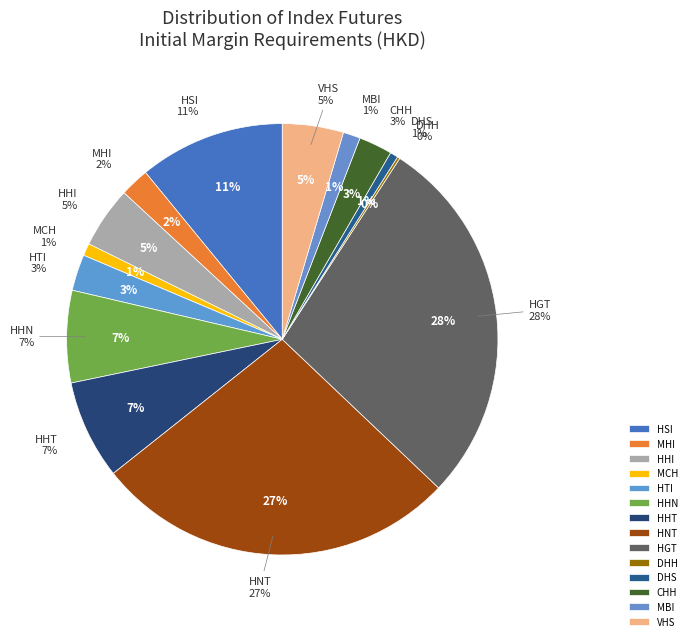

To the nearest percent, what is the combined percentage of HNT and HHN?

34%